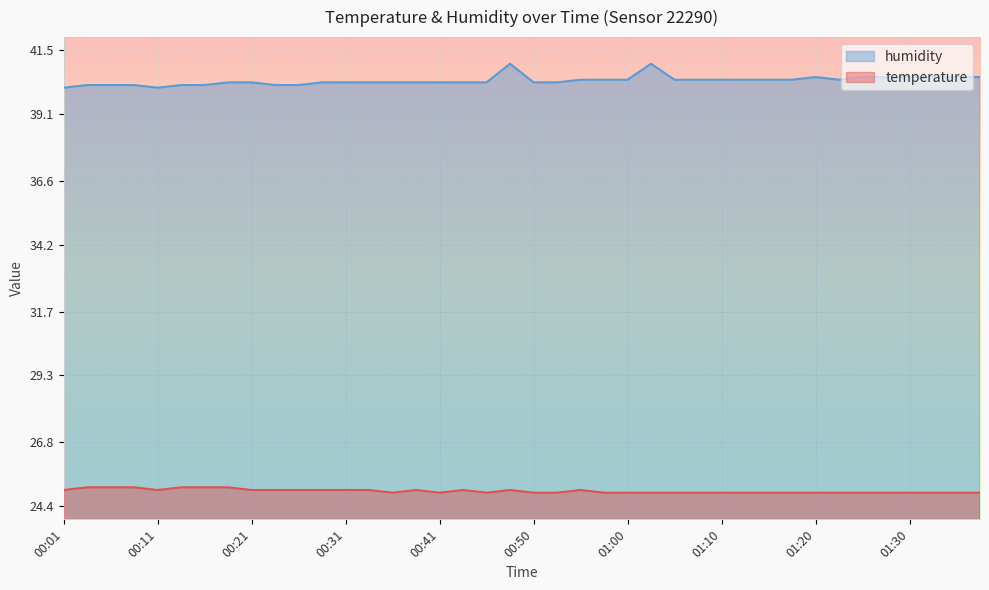

What is the difference between the highest and lowest values at 00:36?

15.4